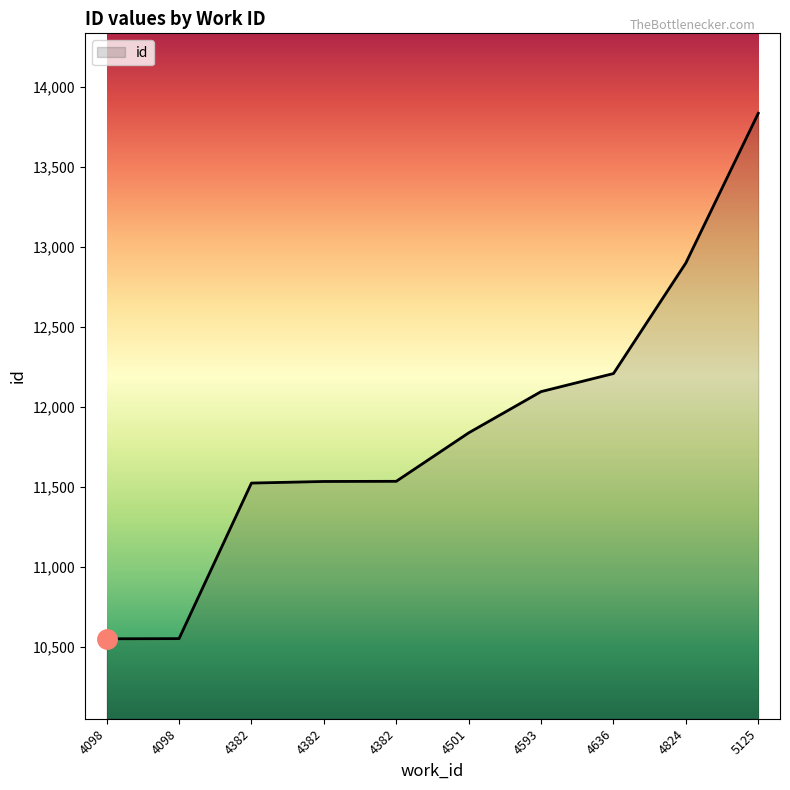

Is this an area chart (filled region under the line)?

Yes